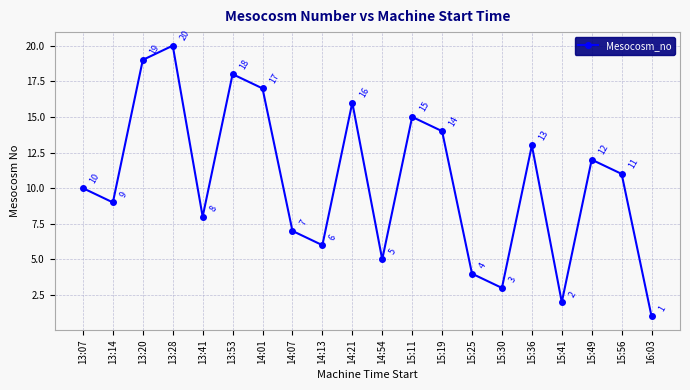

Read the value at 15:11.

15